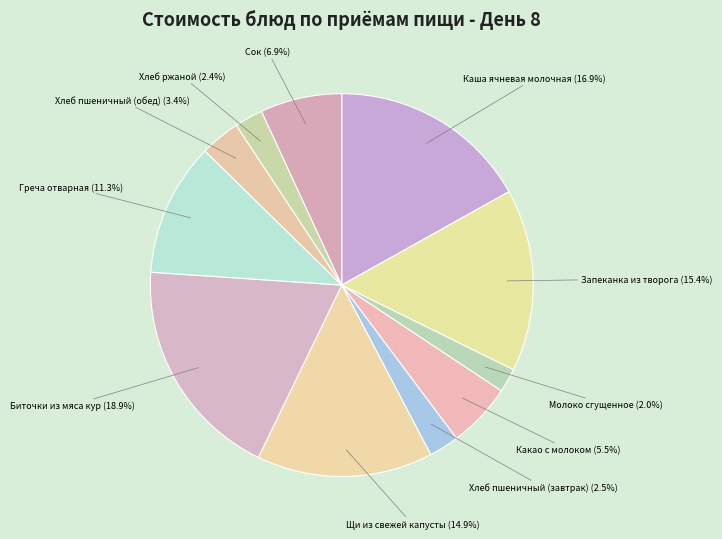

How many segments does this pie chart have?

11